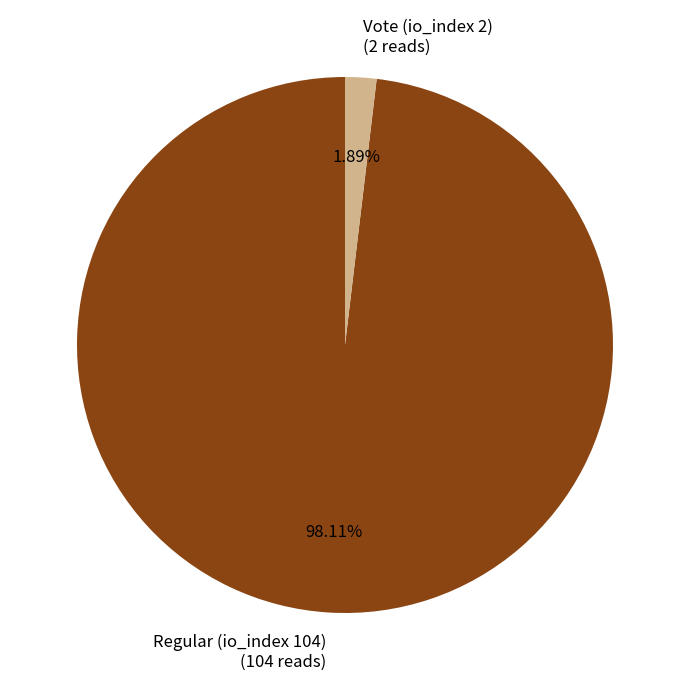

Which has a higher value, Vote (io_index 2) (2 reads) or Regular (io_index 104) (104 reads)?

Regular (io_index 104) (104 reads)